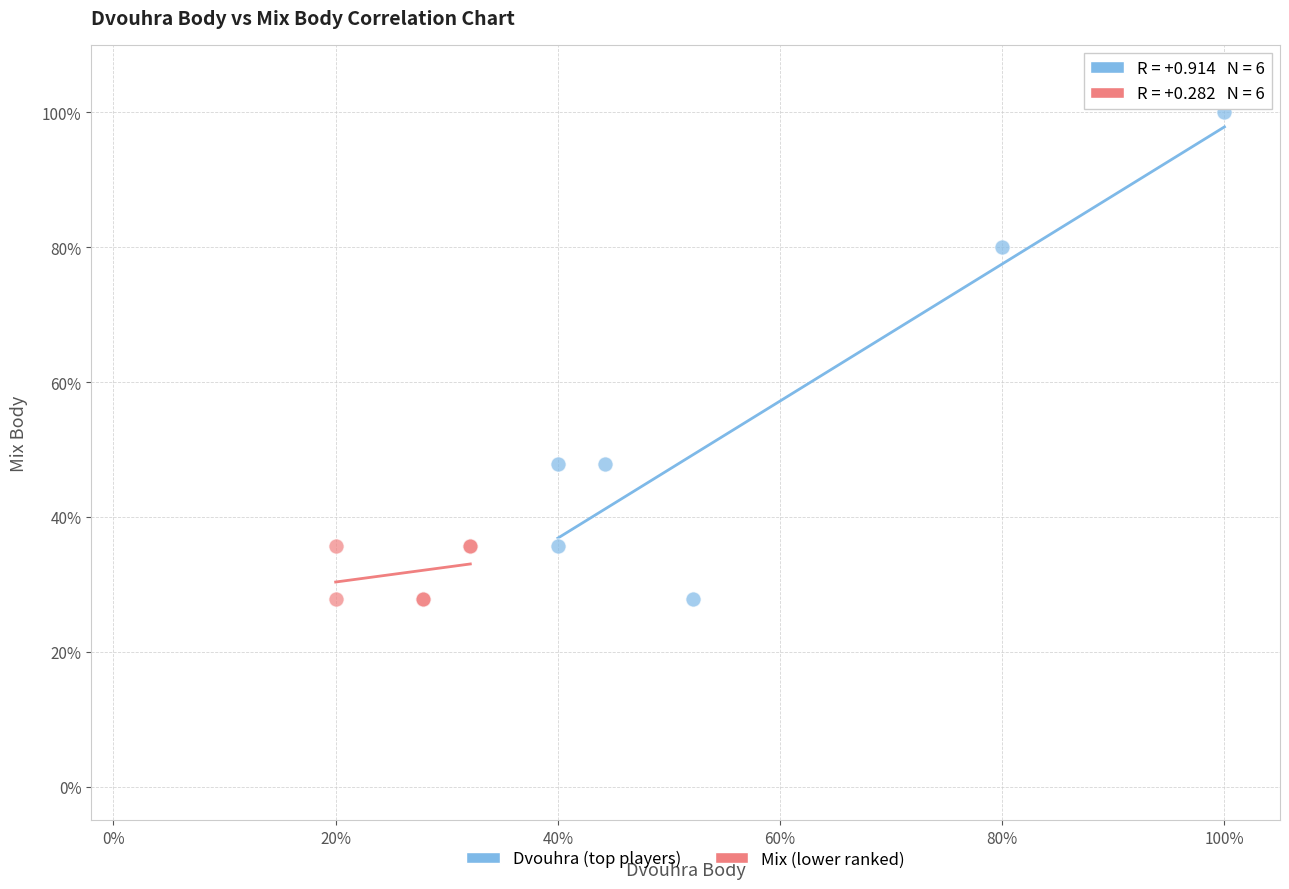

Which series reaches the maximum Y coordinate?

Dvouhra (top players)